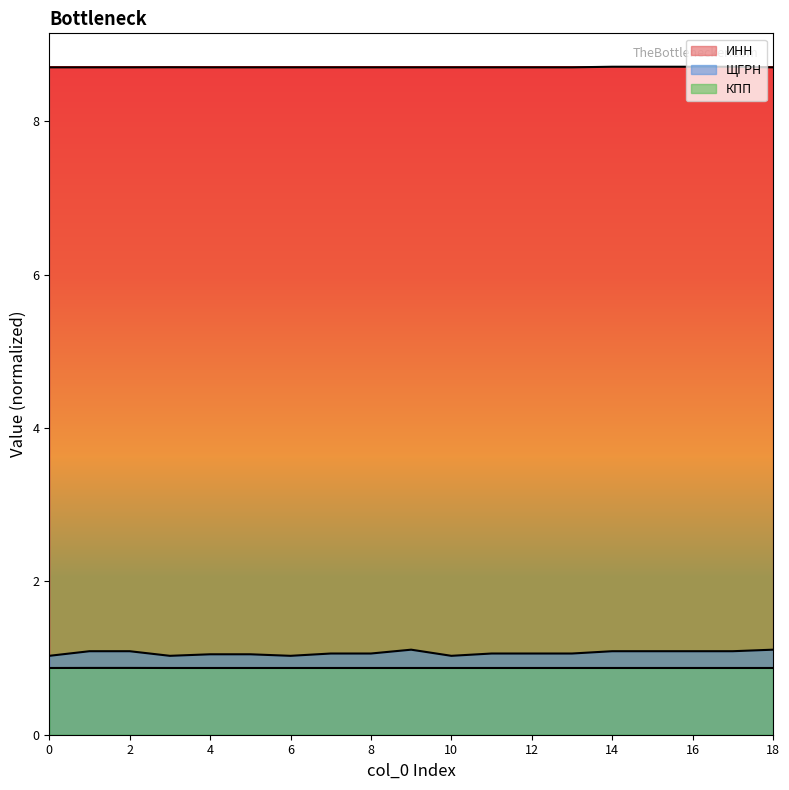

How many distinct data groups are displayed?

3